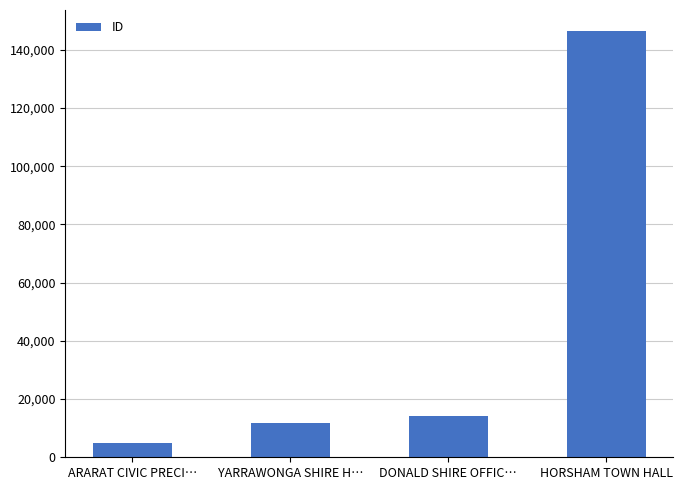

What is the average value?

44300